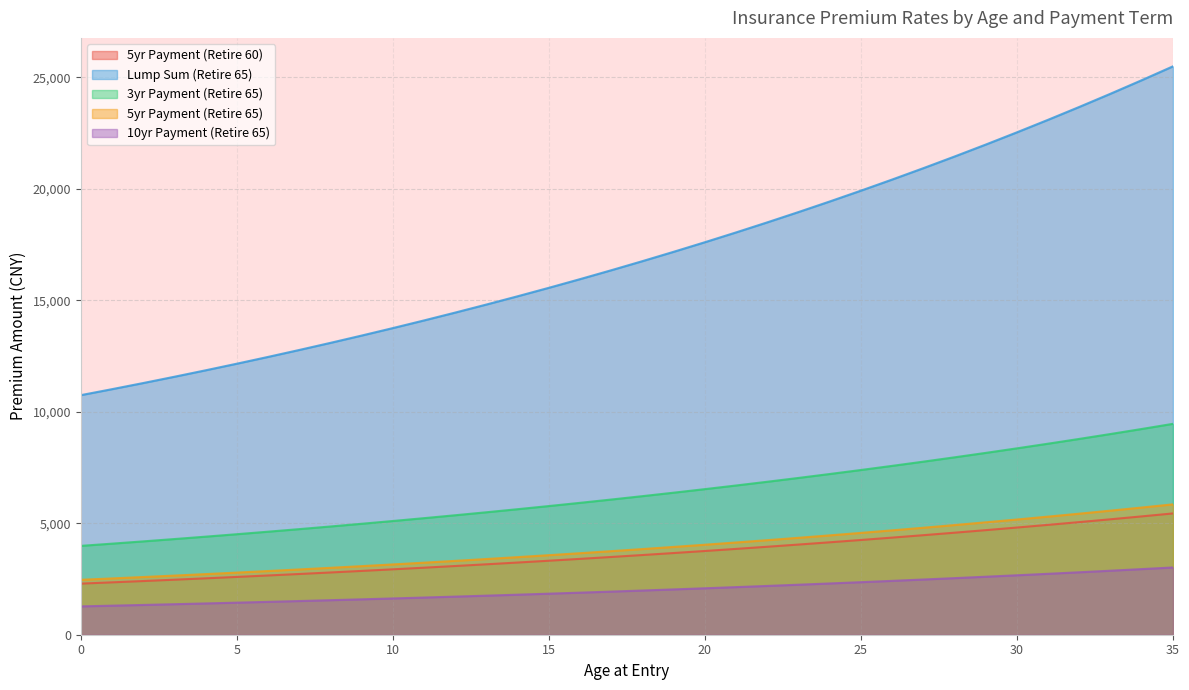

Which series has the widest spread of values?

Lump Sum (Retire 65)